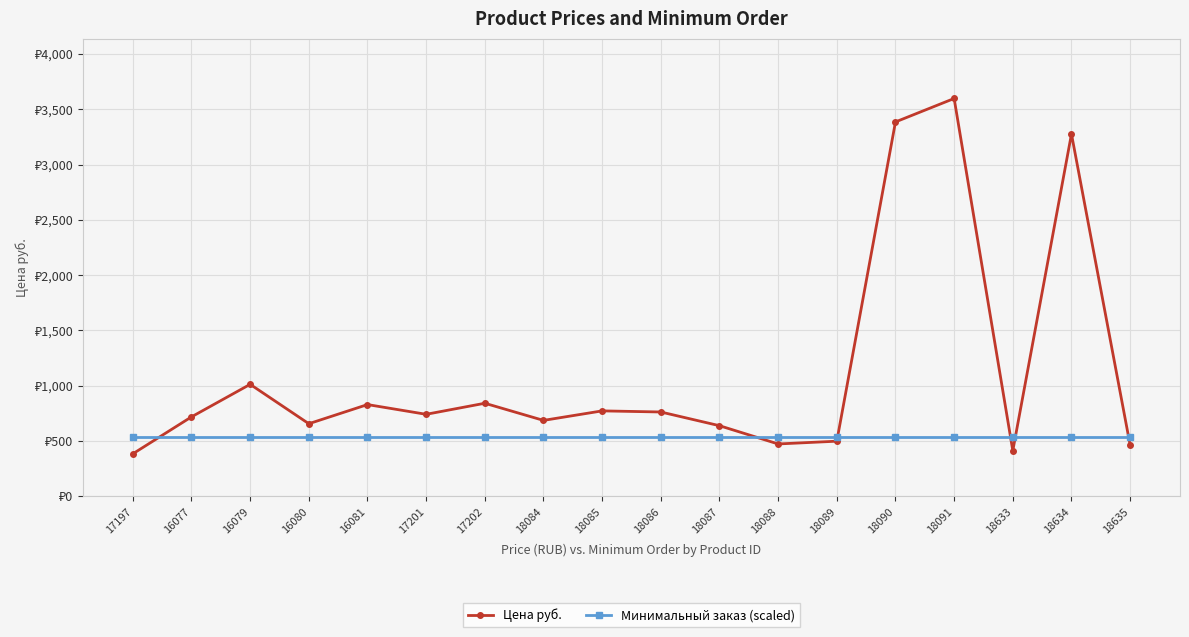

Is the value of Цена руб. at 18086 greater than the value of Минимальный заказ (scaled) at 18090?

Yes